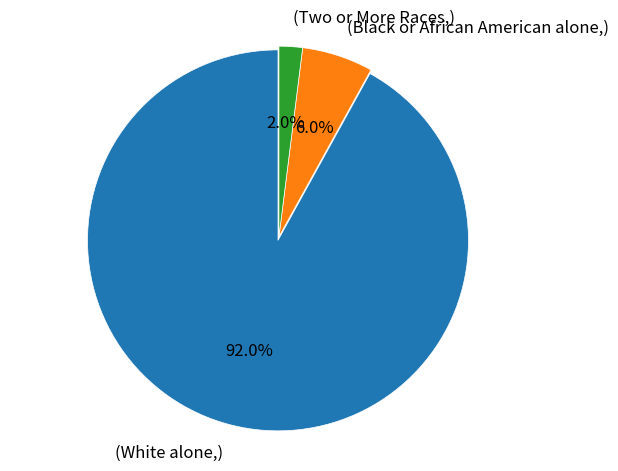

Between (Black or African American alone,) and (Two or More Races,), which is larger?

(Black or African American alone,)